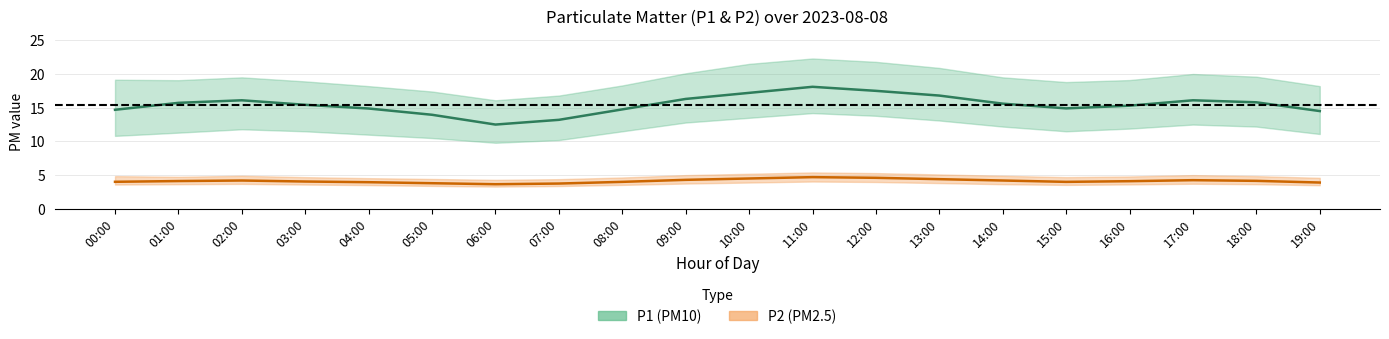

True or false: P1 and P2 cross at least once.

False